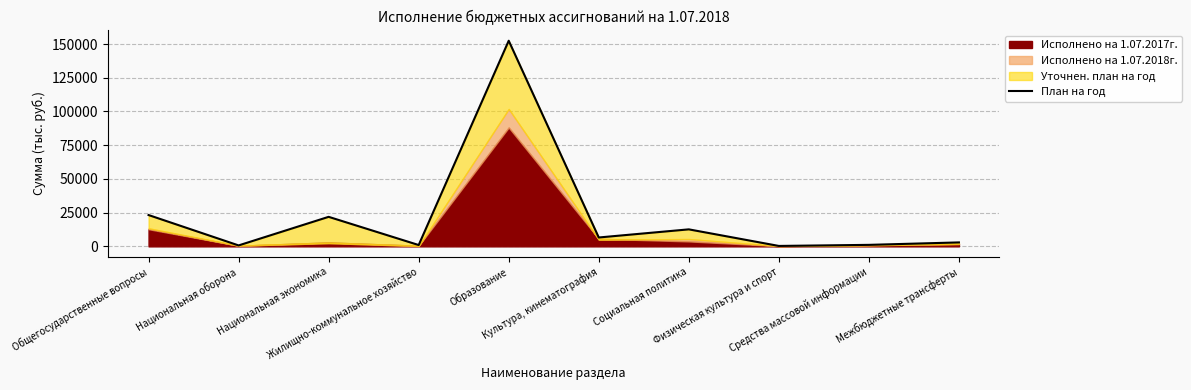

List the labels in order of value, largest first.

Образование, Общегосударственные вопросы, Национальная экономика, Социальная политика, Культура, кинематография, Межбюджетные трансферты, Средства массовой информации, Жилищно-коммунальное хозяйство, Национальная оборона, Физическая культура и спорт